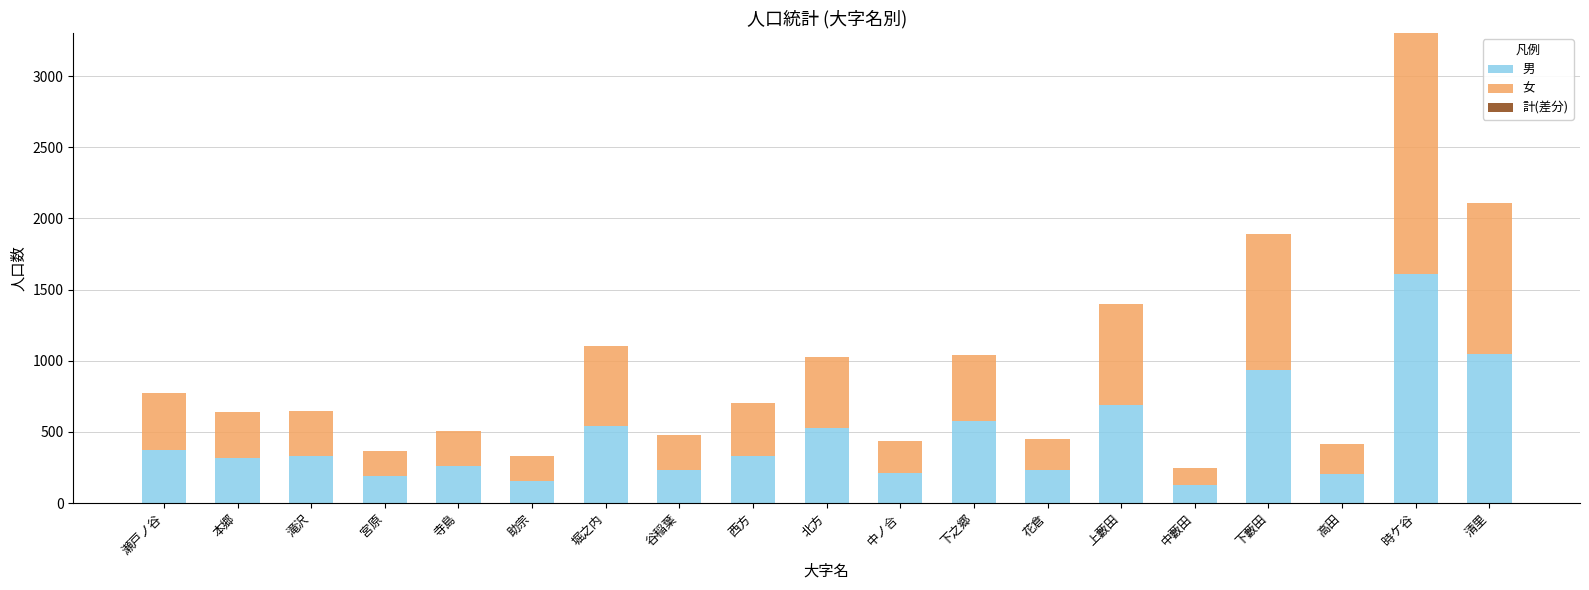

What is the total value across all series at 花倉?

451